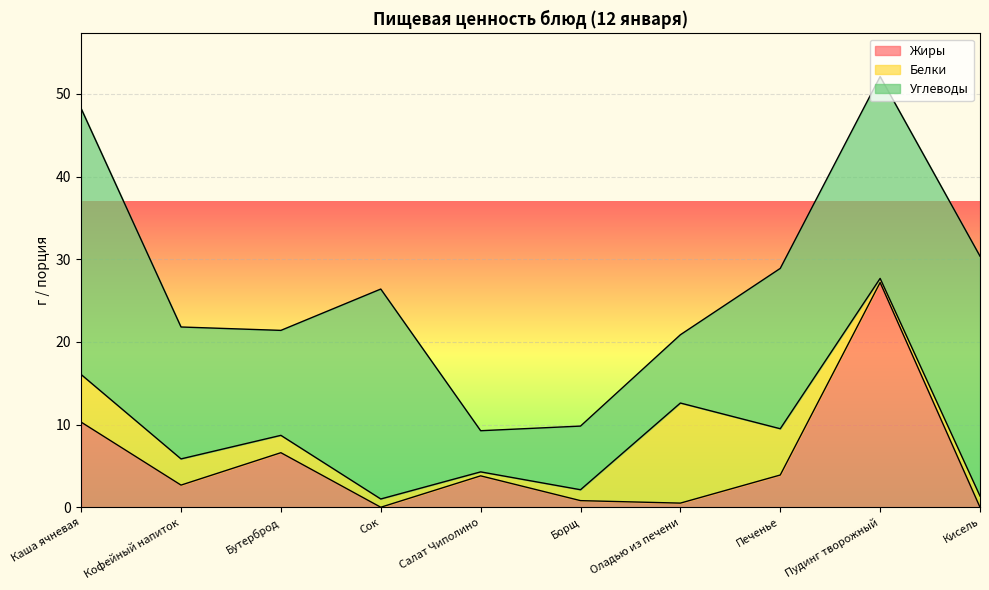

List the series in order of their peak value, lowest first.

Белки, Жиры, Углеводы